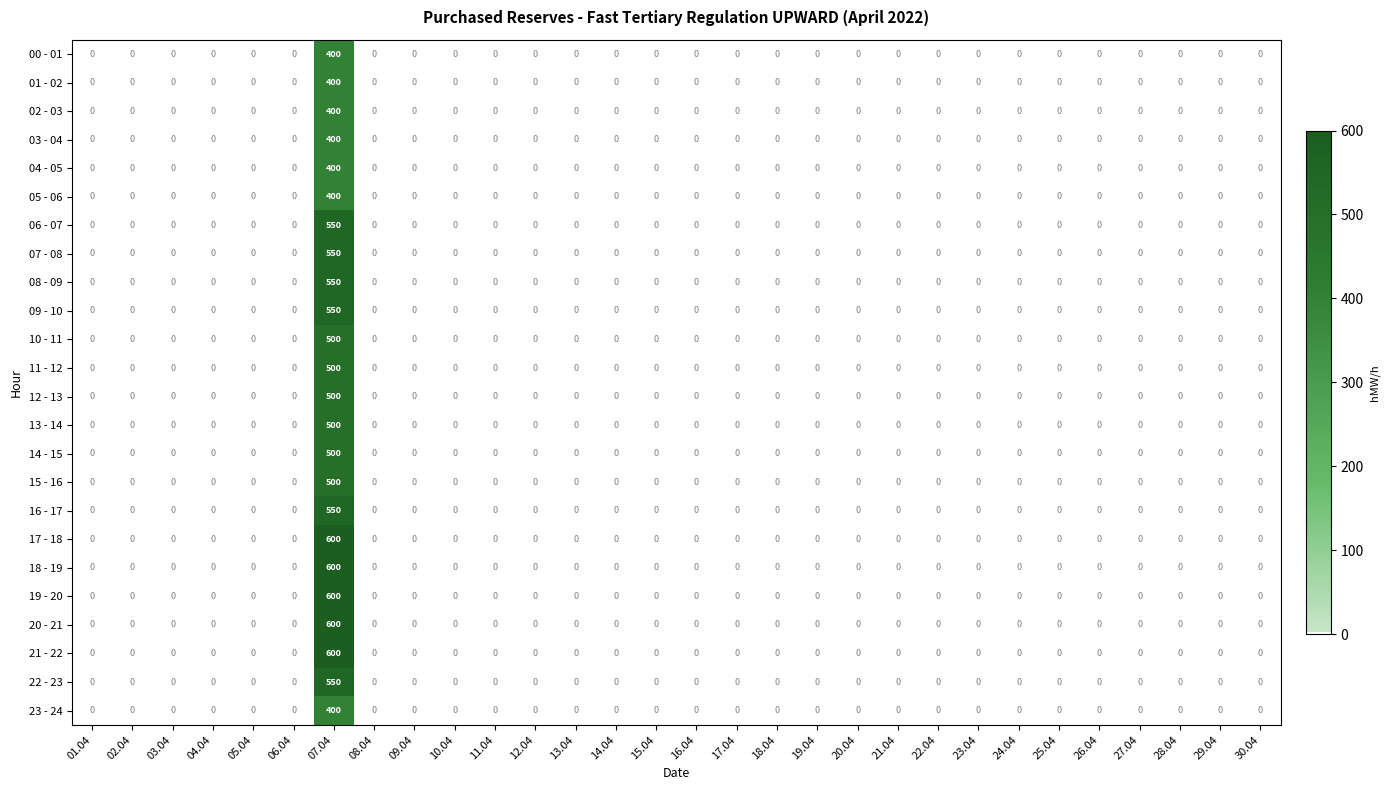

What is the sum of all 06 - 07 values?

550